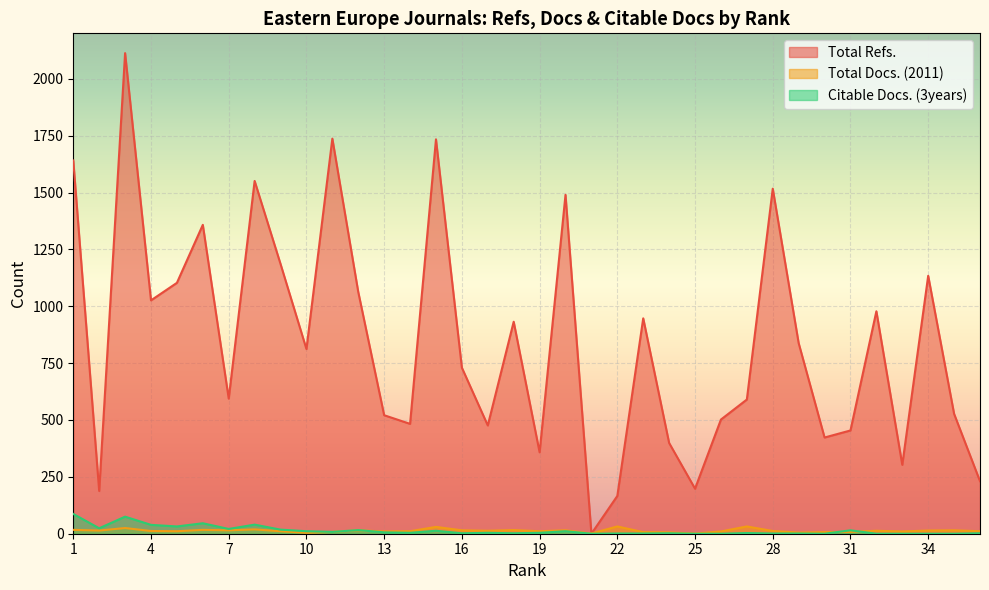

How many series are shown in this chart?

3